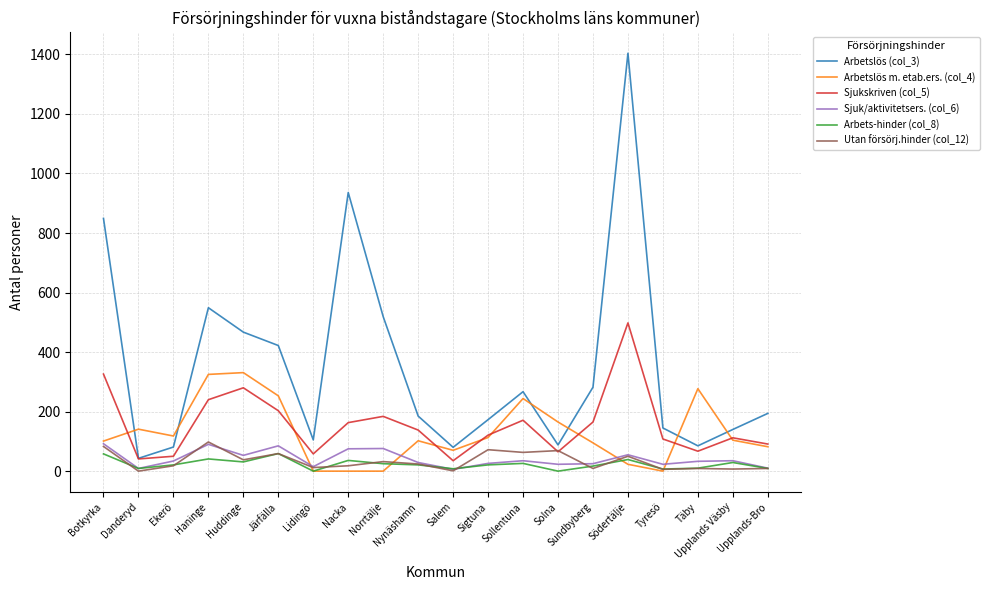

True or false: Arbetslös m. etab.ers. (col_4) has more than 0 points higher than both neighbors.

True